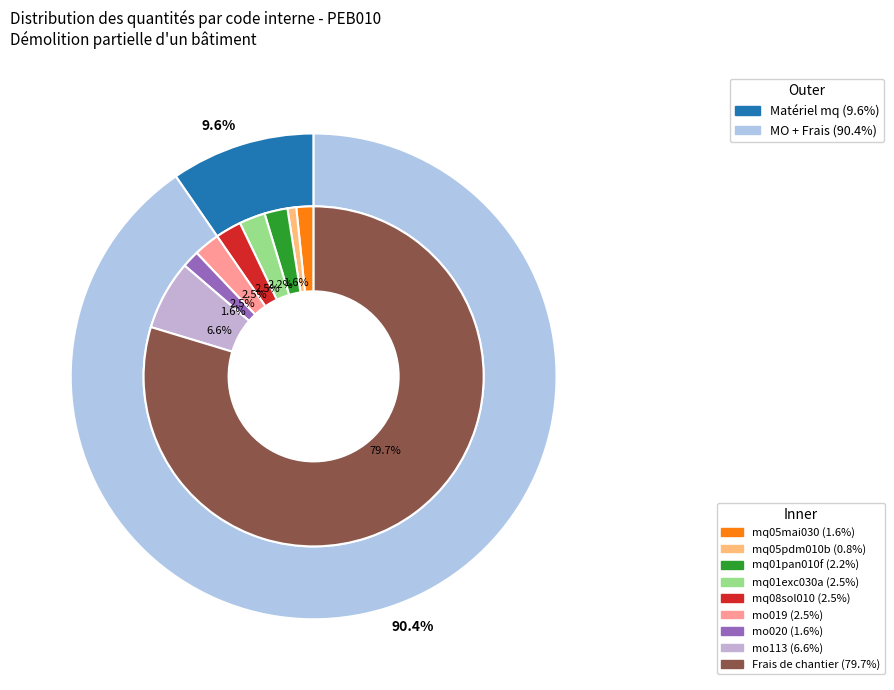

Is there any slice that represents more than half of the pie?

Yes